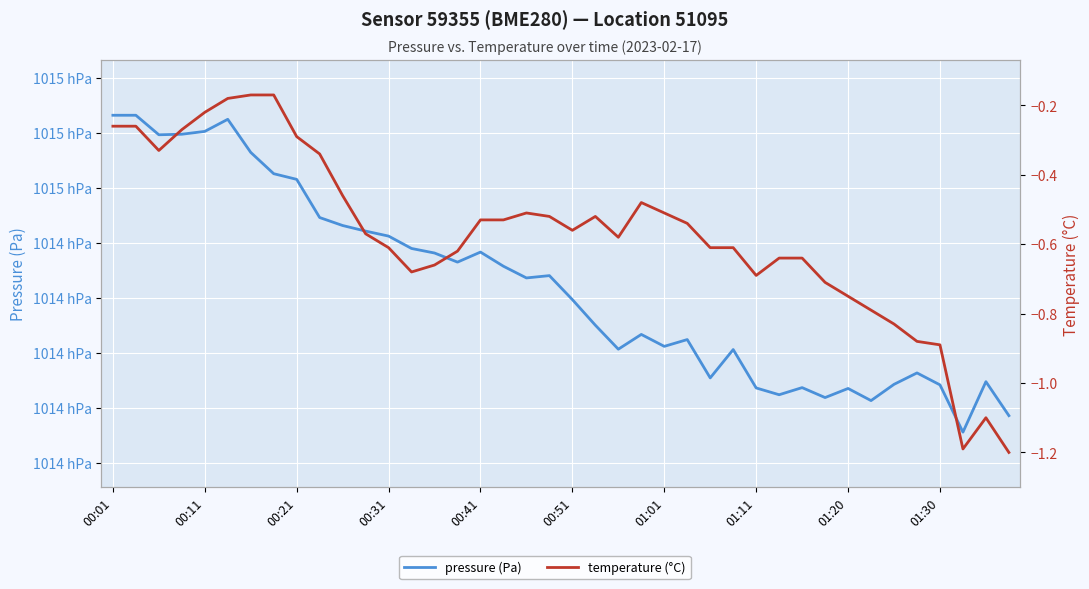

True or false: temperature (°C) and pressure (Pa) cross at least once.

False